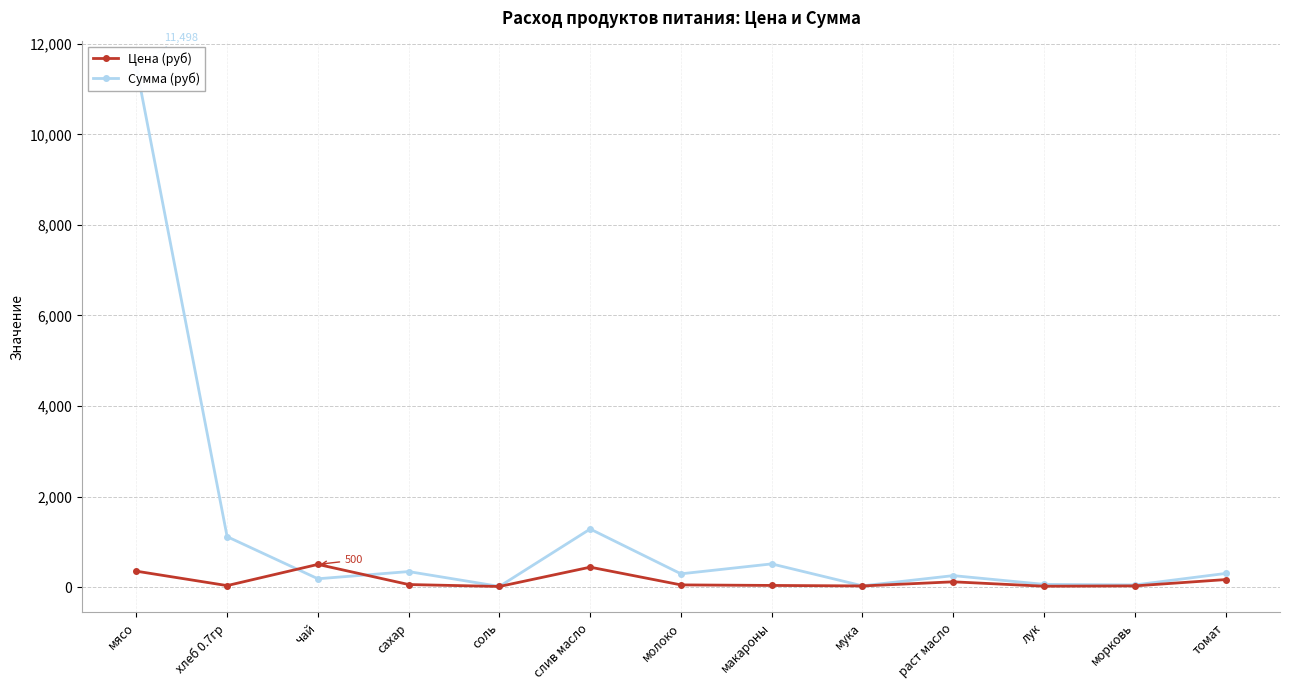

Is it true that Цена (руб) equals 47.0 at молоко?

True